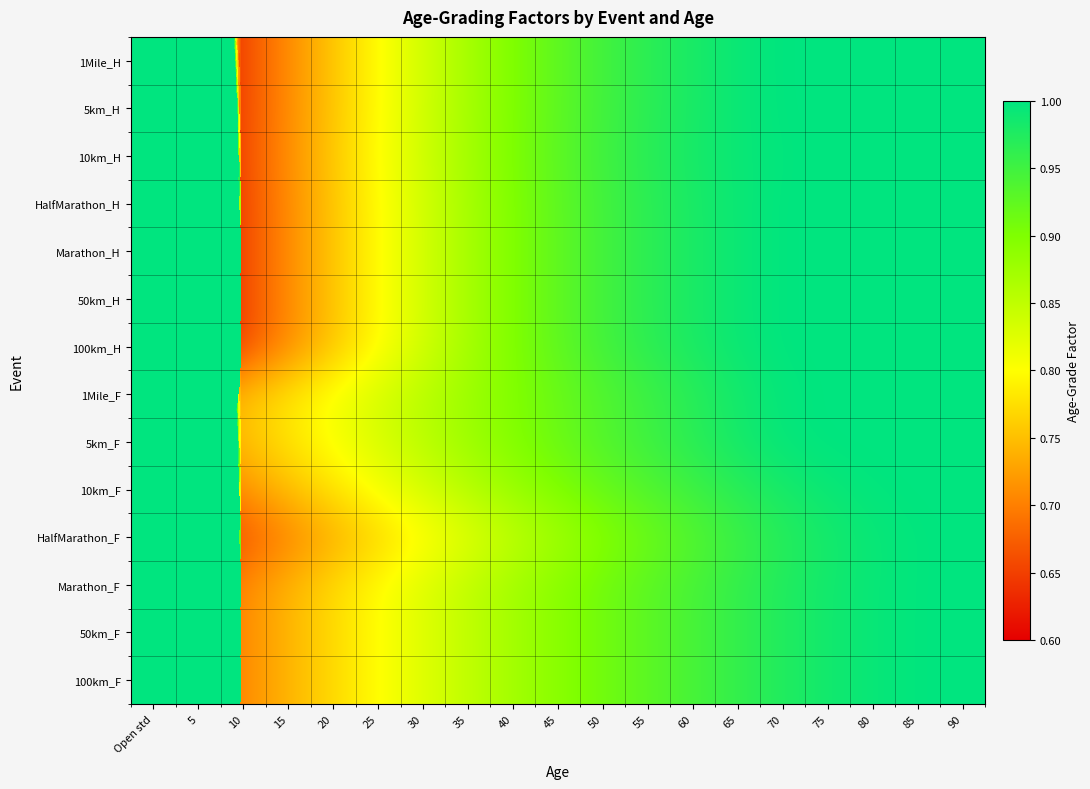

List the series in order of their peak value, lowest first.

1Mile_H, 1Mile_F, 5km_H, 5km_F, 10km_H, 10km_F, HalfMarathon_H, HalfMarathon_F, Marathon_H, Marathon_F, 50km_H, 50km_F, 100km_H, 100km_F